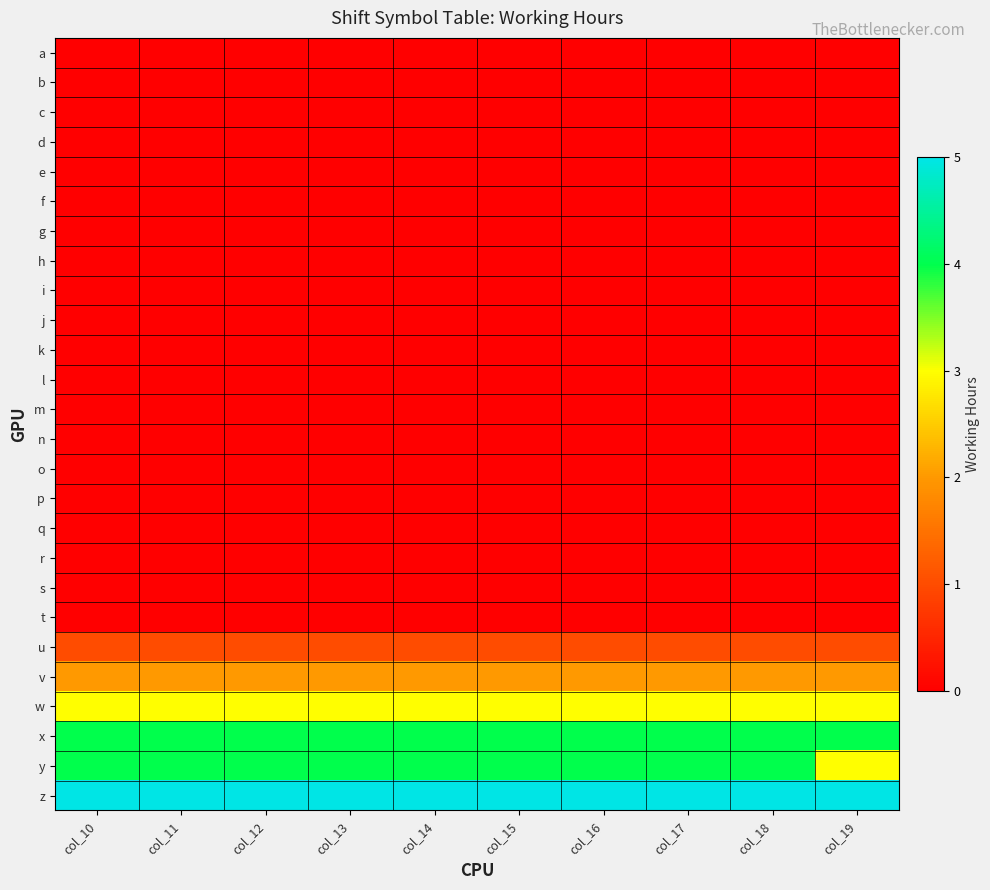

Between col_14 and col_13, which is larger?

col_14